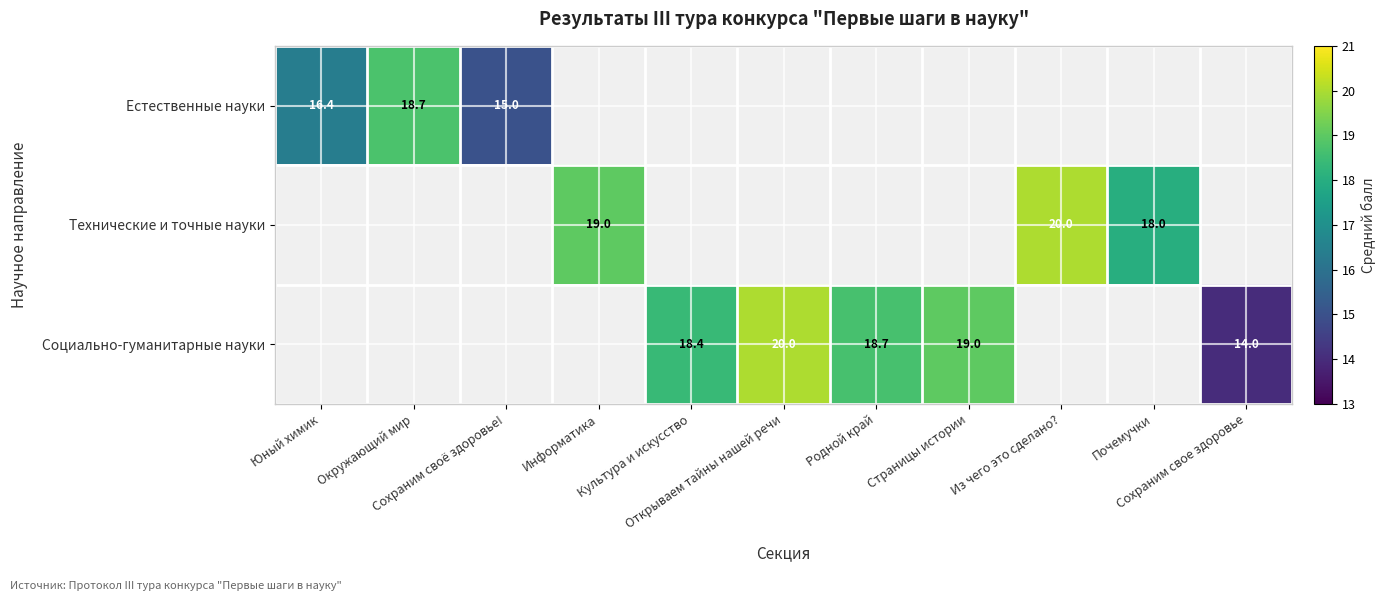

Count the number of data series in this chart.

3